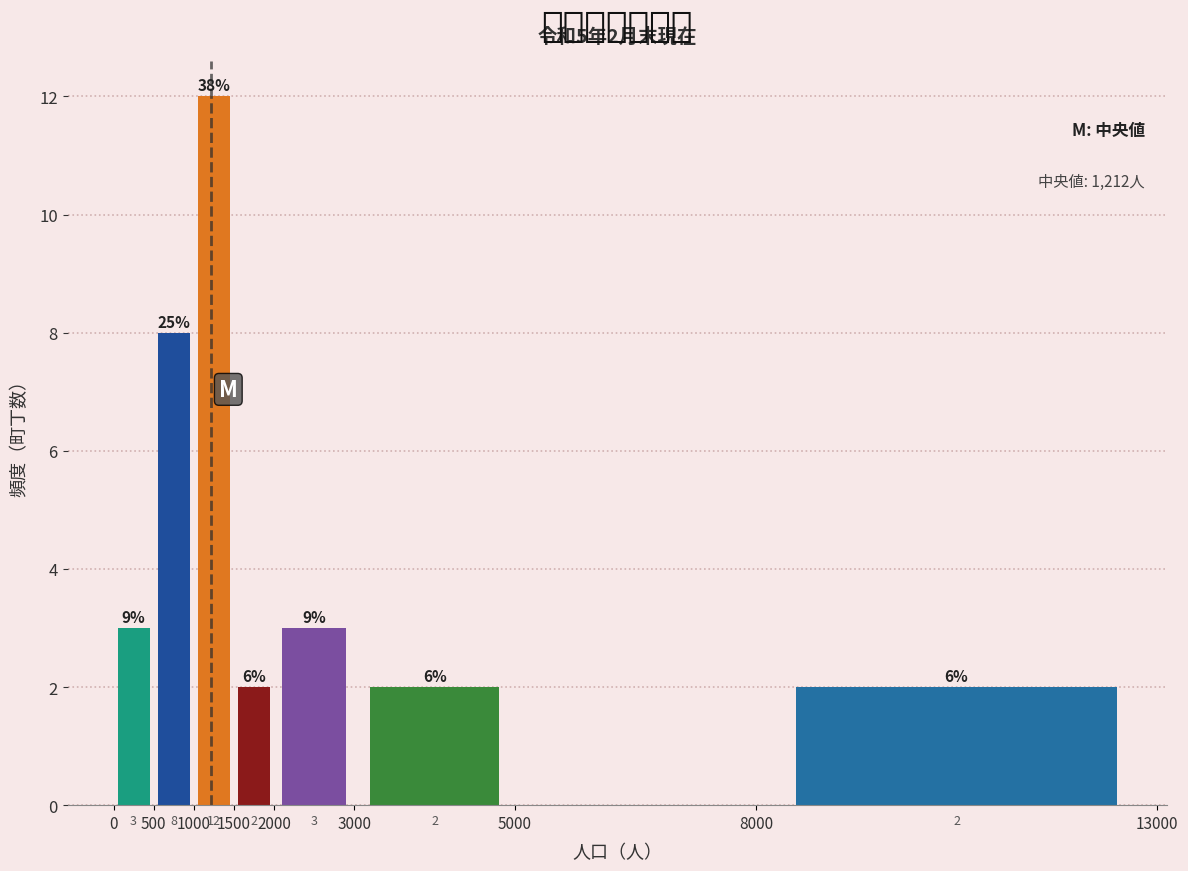

Over which range of the x-axis is the bar tallest?

1000 to 1500